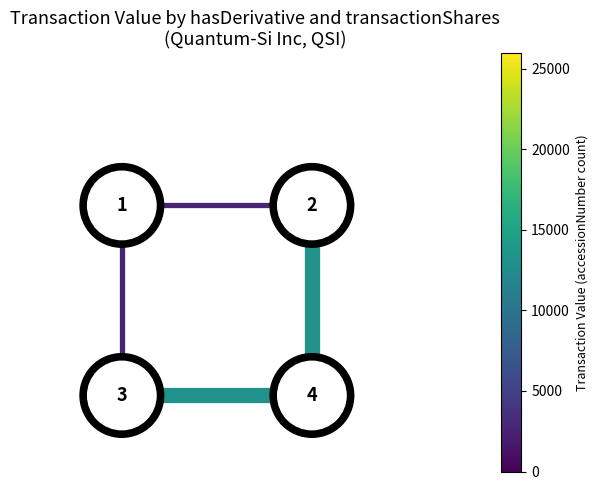

At how many categories does at least one series exceed 3?

2